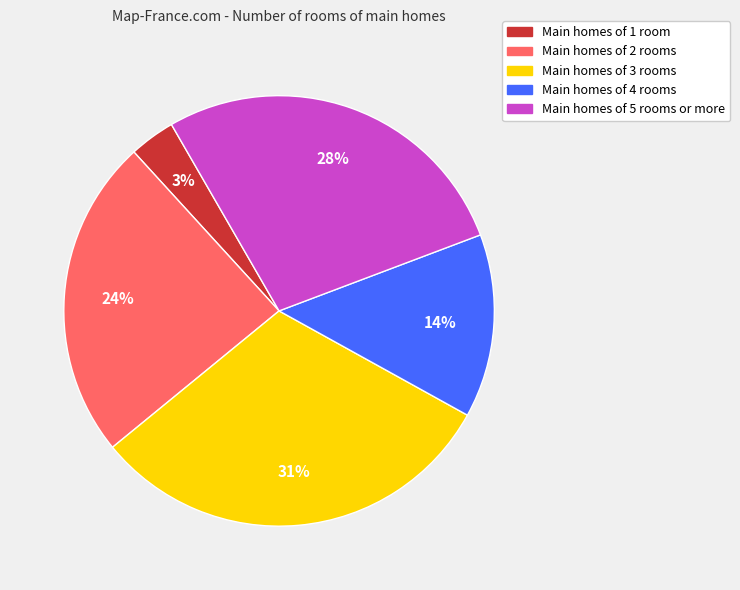

Does any single category account for the majority?

No